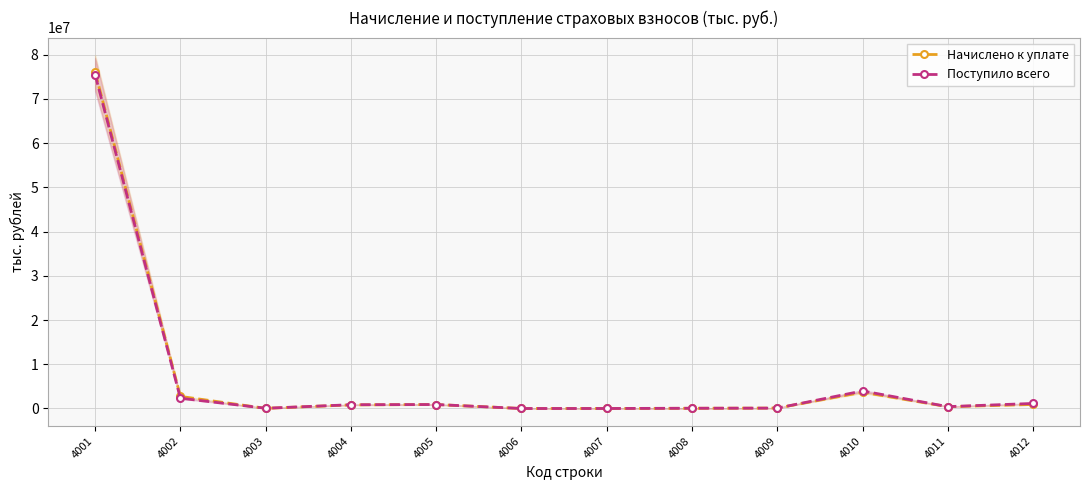

Rank the series by their average value, from highest to lowest.

Начислено к уплате, Поступило всего